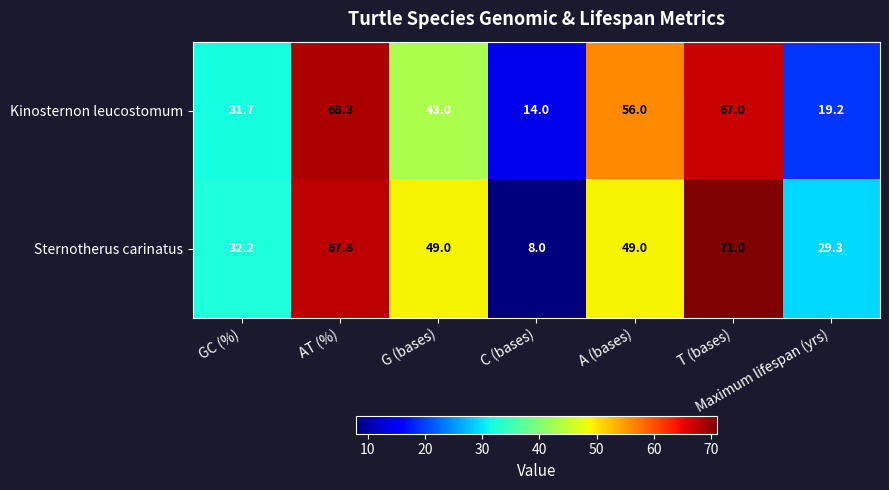

What is the difference between the Sternotherus carinatus values at T (bases) and Maximum lifespan (yrs)?

41.7